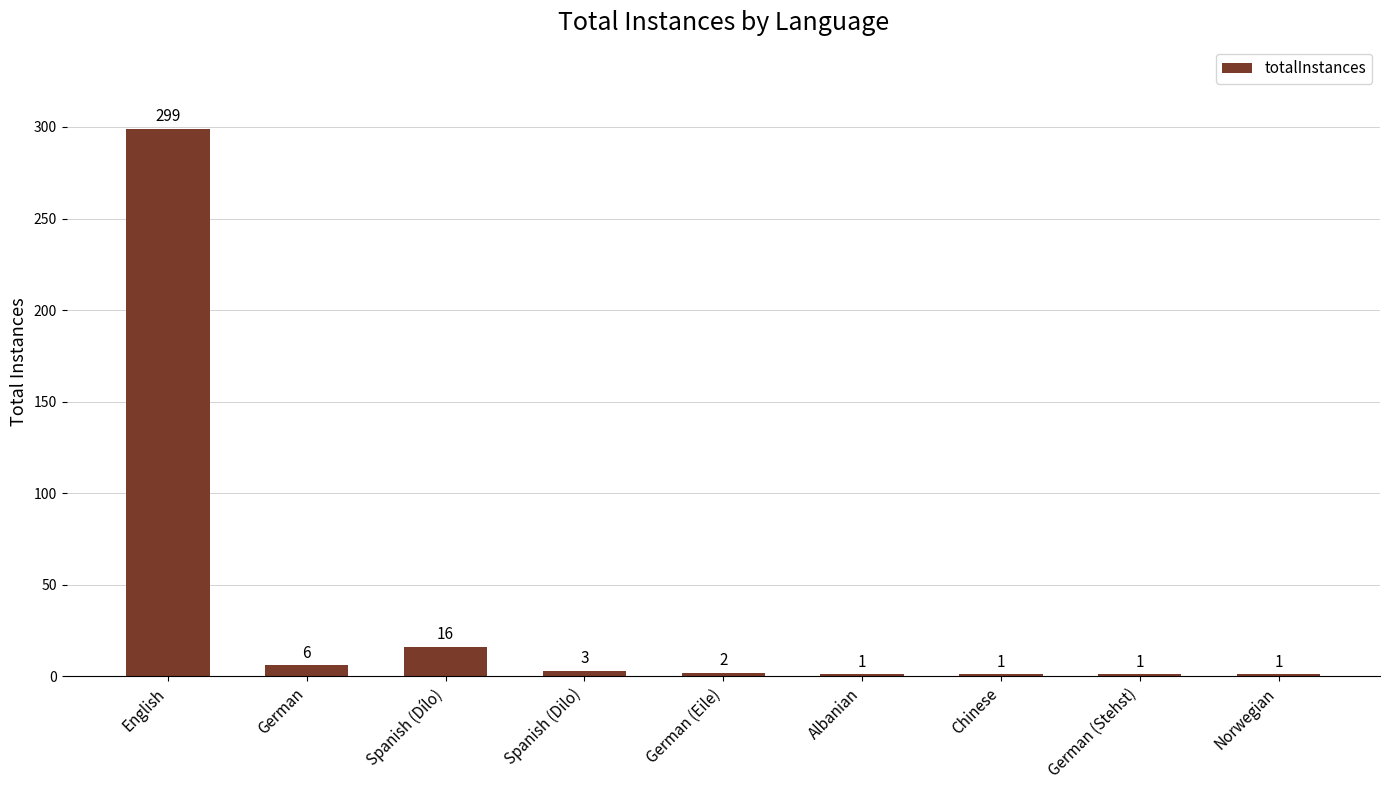

Count the number of categories in the chart.

9